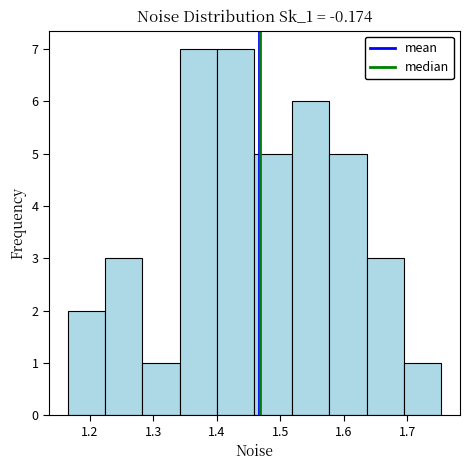

Reading left to right, list every bar in this chart as the range it spans on the x-axis followed by its height. Neither the bar edges nor the heights are printed on the chart, so give them approximately, as read against the axes.

1.17 to 1.22: 2
1.22 to 1.28: 3
1.28 to 1.34: 1
1.34 to 1.40: 7
1.40 to 1.46: 7
1.46 to 1.52: 5
1.52 to 1.58: 6
1.58 to 1.64: 5
1.64 to 1.69: 3
1.69 to 1.75: 1